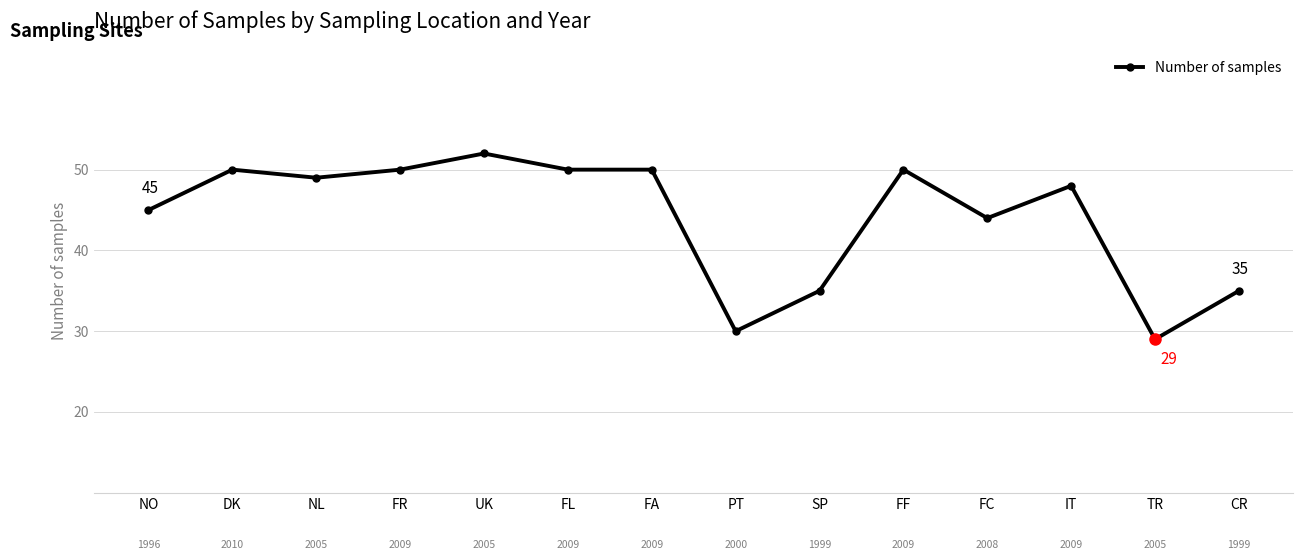

What is the label of the 8th point from the right?

FA